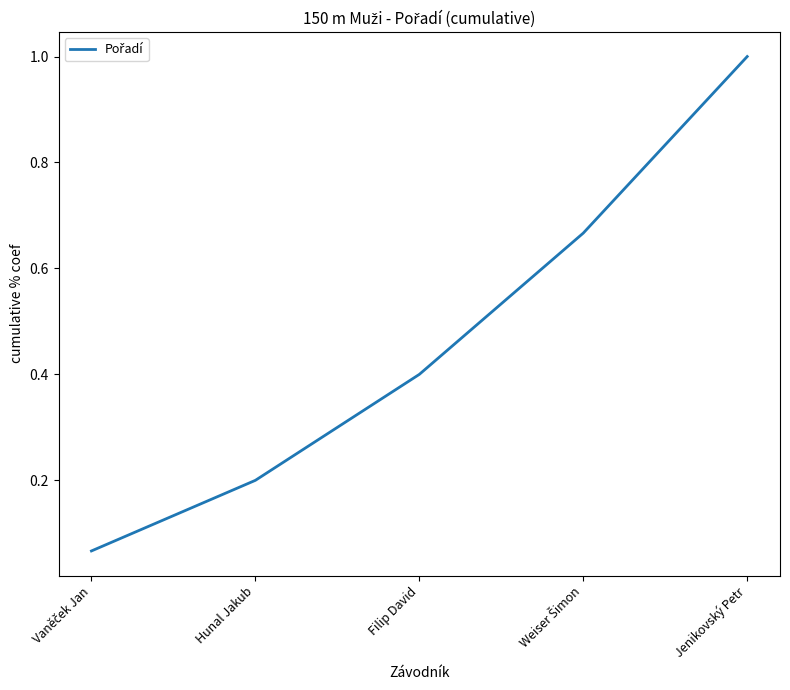

Count the number of data series in this chart.

1